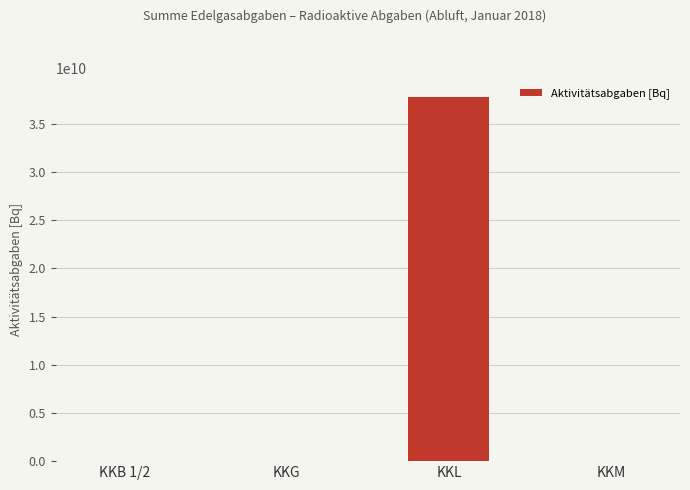

What is the sum of the values at KKG and KKL?

37833795600